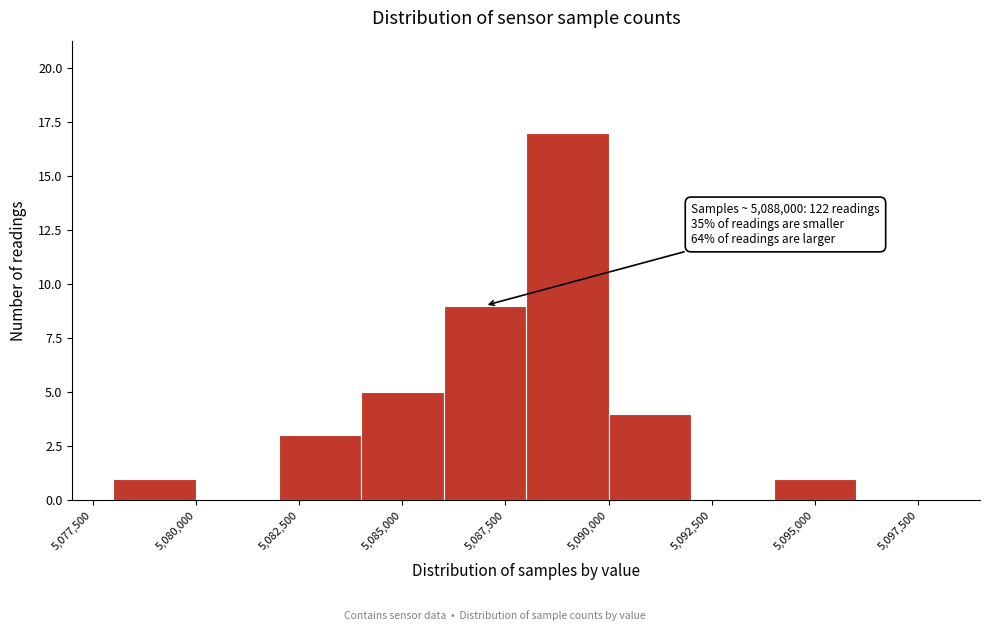

Over which range of the x-axis is the bar tallest?

5088000 to 5090000